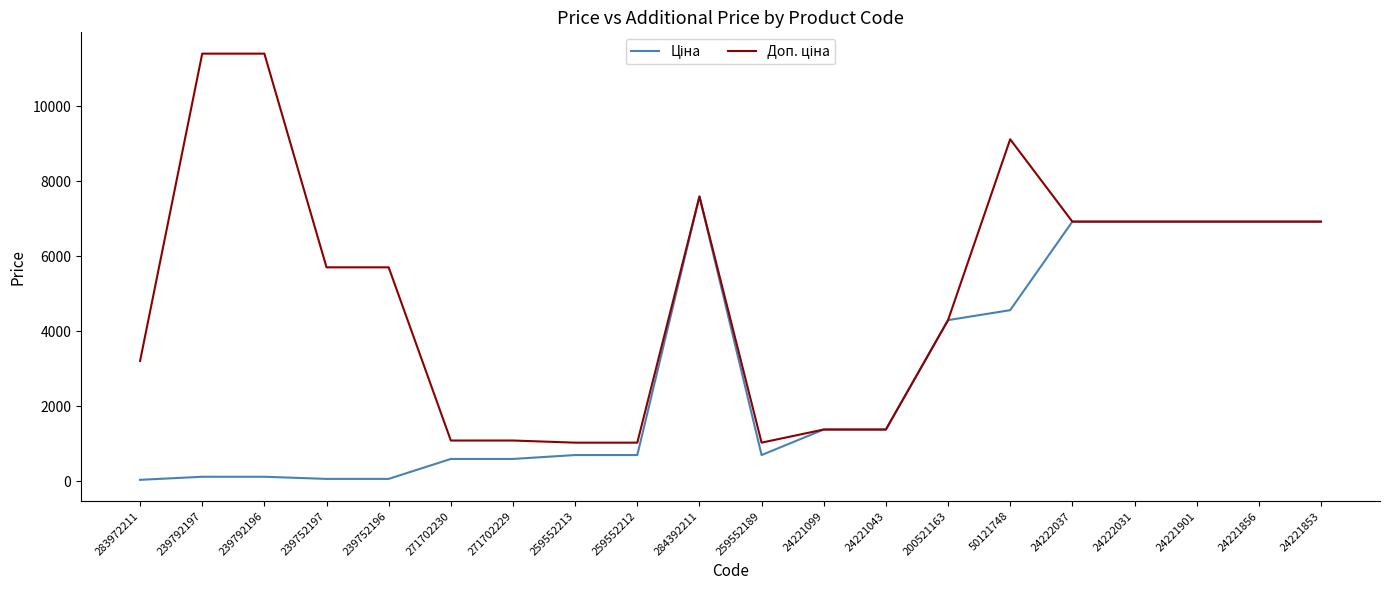

At which category is the sum across all series the highest?

284392211